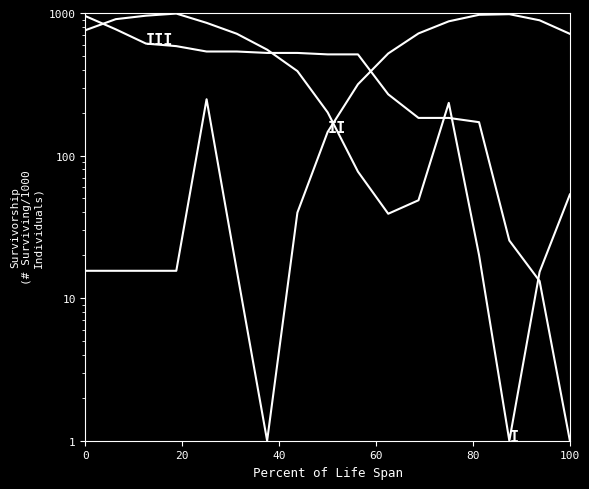

Is it true that I equals 793.5 at 6?

False